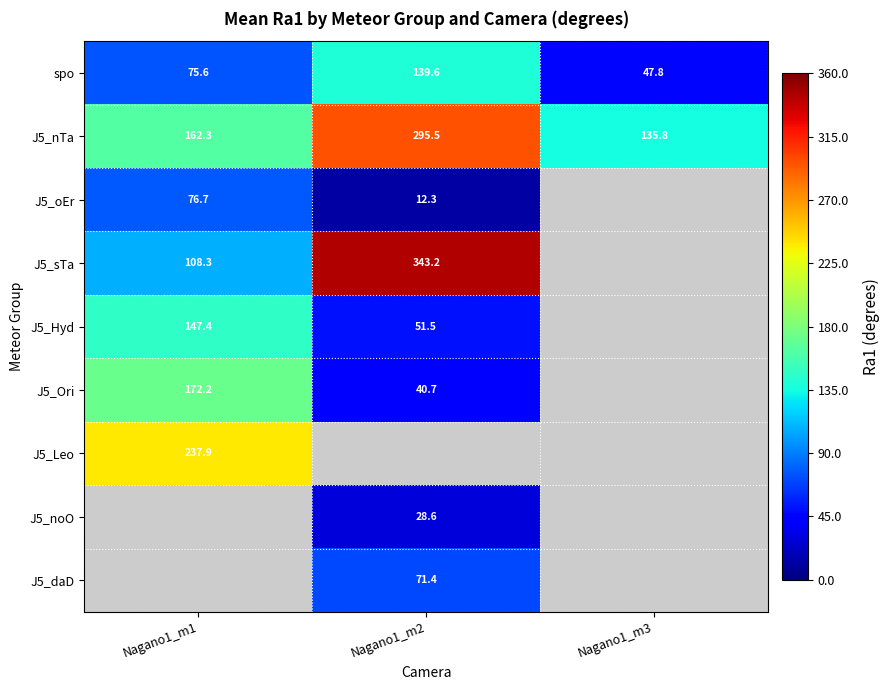

Where is spo nearest to the value 93?

Nagano1_m1